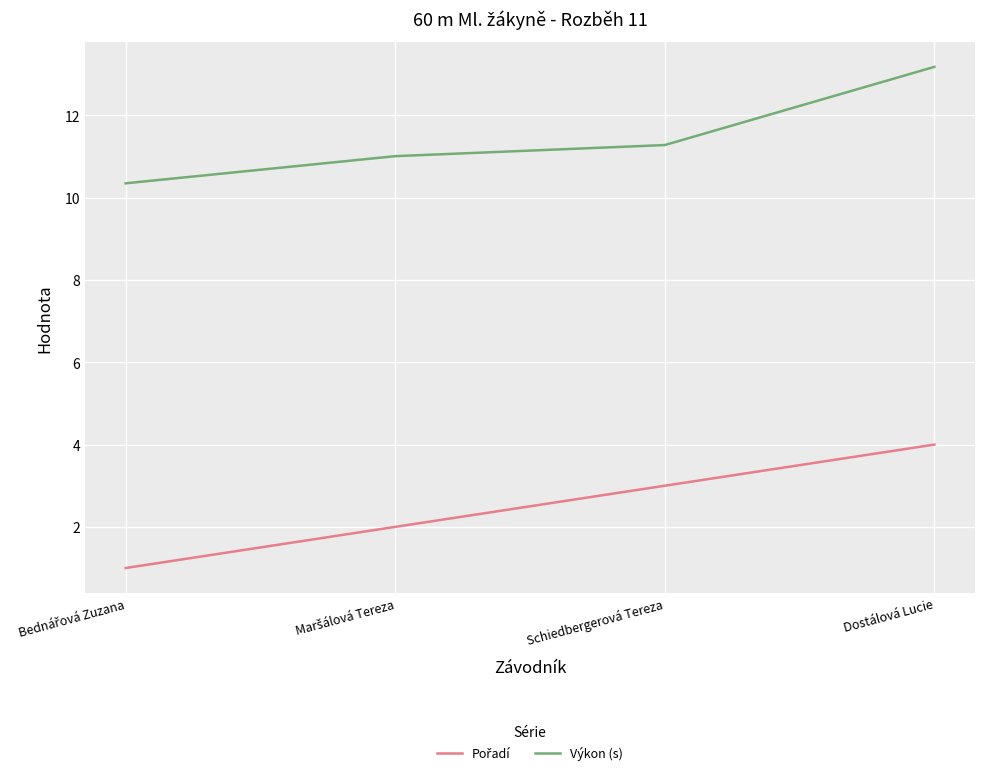

What is the average value of the Výkon (s) series?

11.5